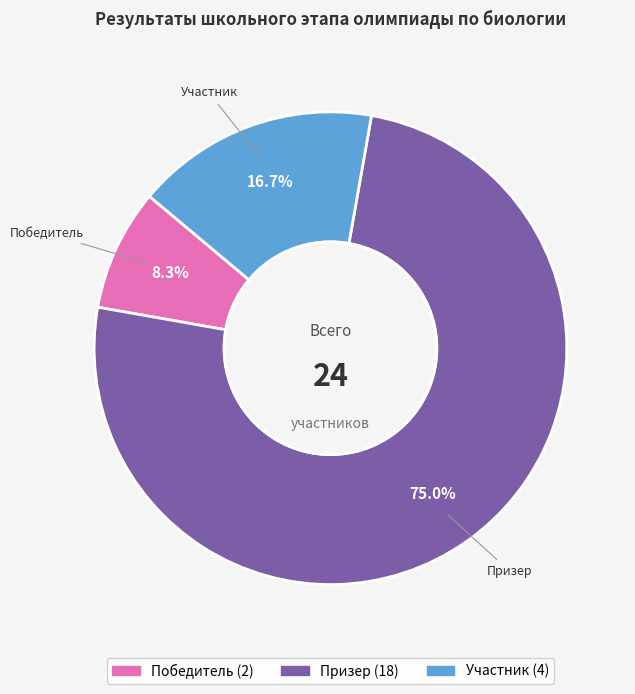

What is the total percentage of Призер and Победитель?

83.3%